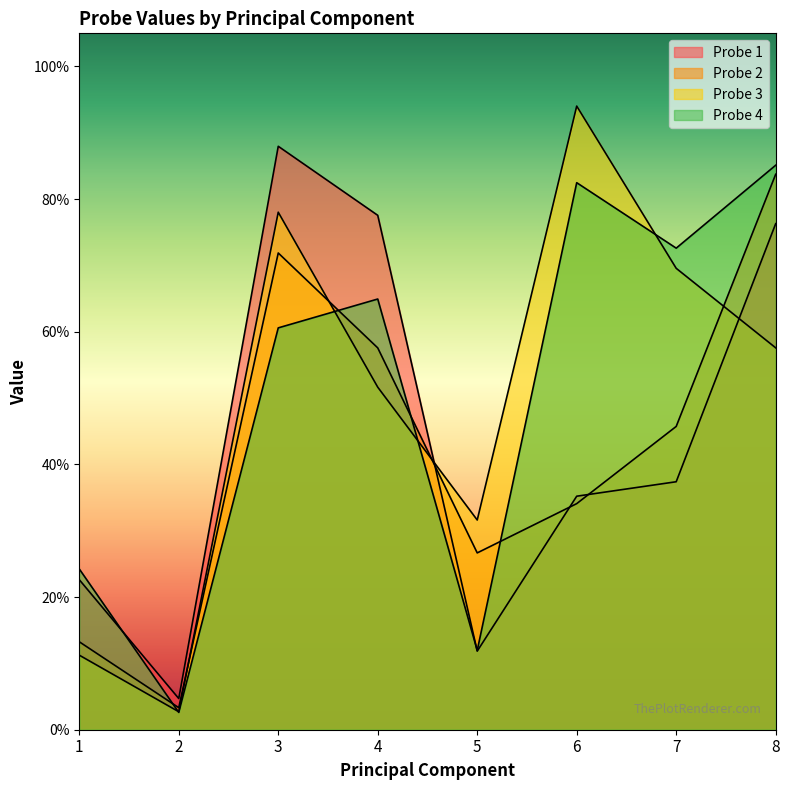

How many interior local valleys does the Probe 1 series have?

2